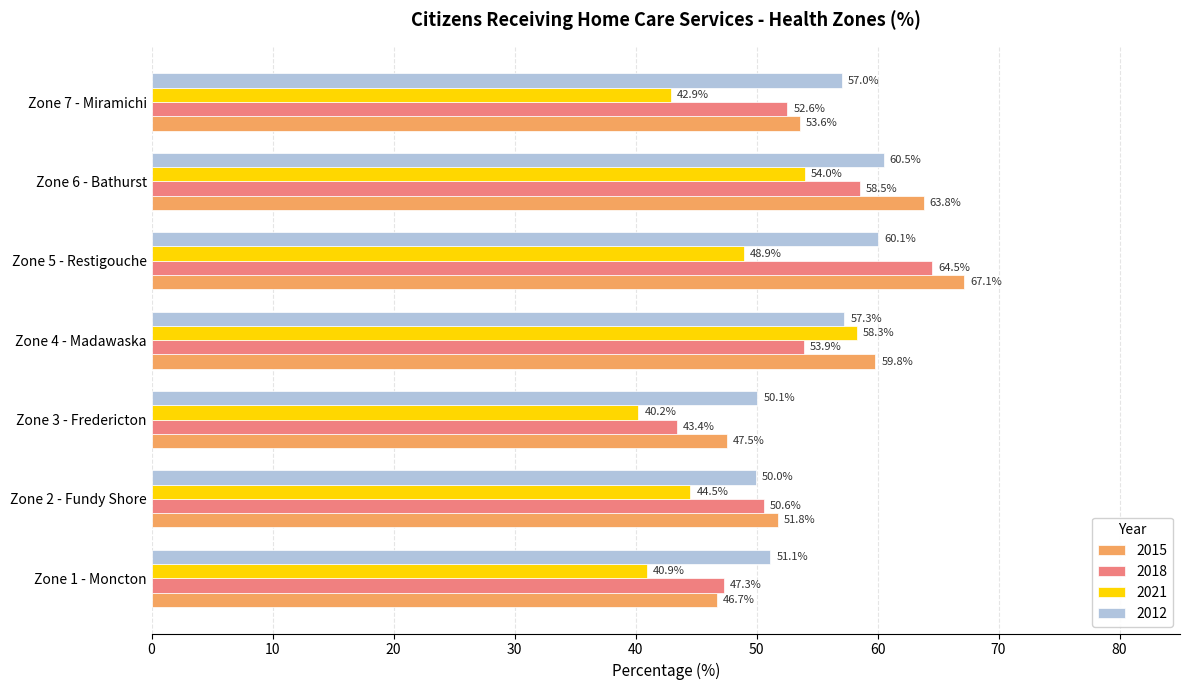

At which category is the sum across all series the highest?

Zone 5 - Restigouche